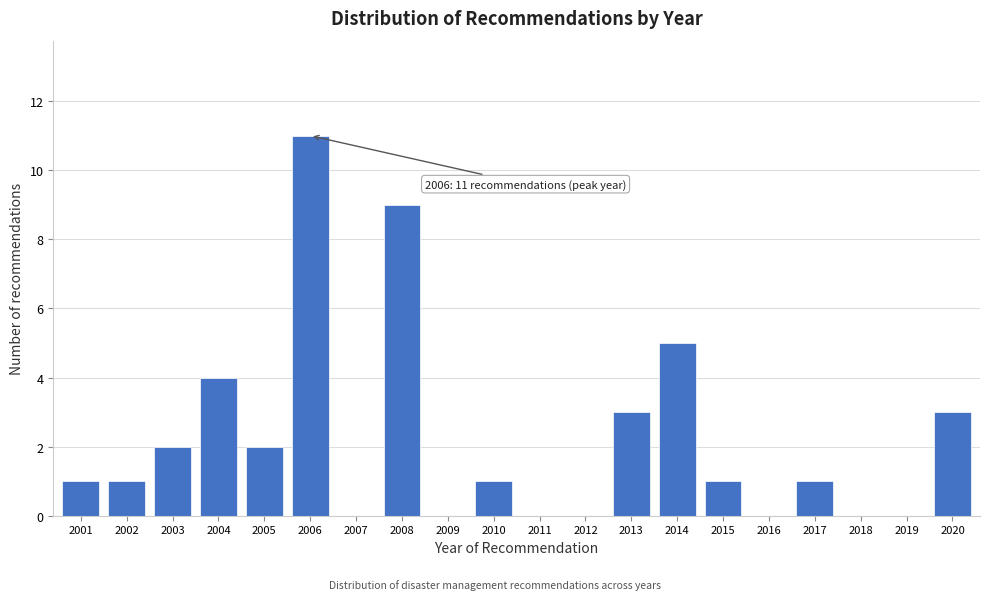

Reading left to right, extract all data points from this chart.

2001=1	2002=1	2003=2	2004=4	2005=2	2006=11	2007=0	2008=9	2009=0	2010=1	2011=0	2012=0	2013=3	2014=5	2015=1	2016=0	2017=1	2018=0	2019=0	2020=3